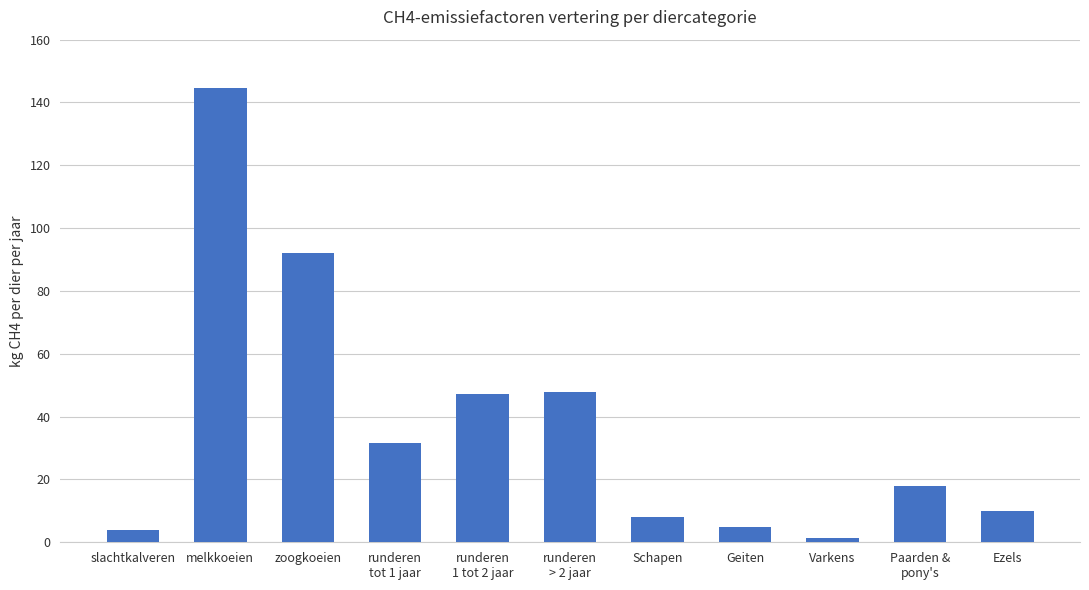

What is the value of the 6th bar from the left?

47.7